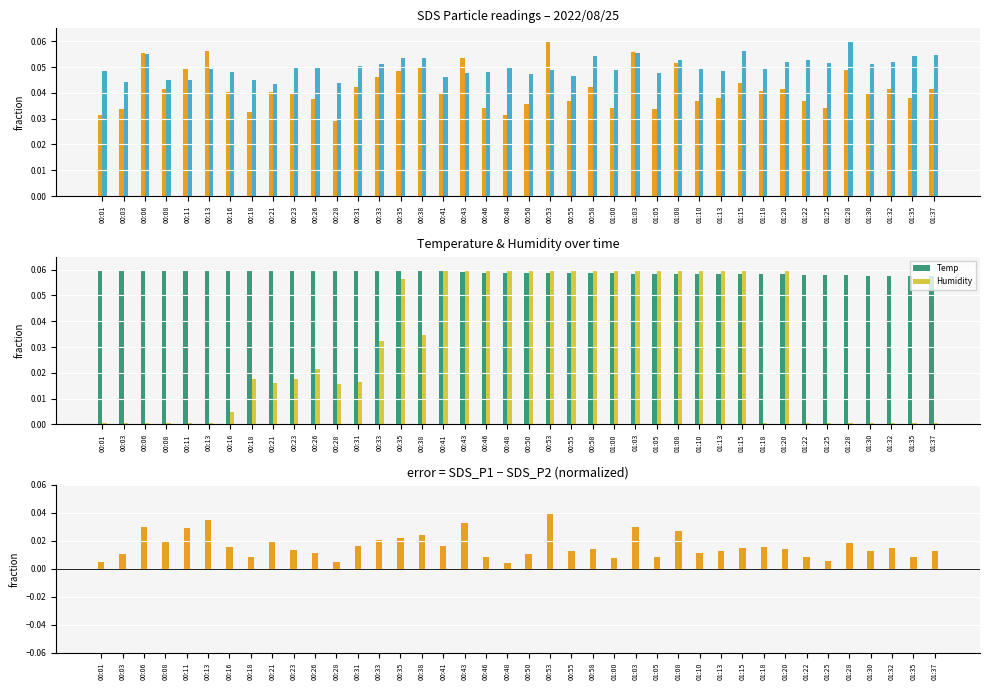

Reading right to left, extract all data points from this chart.

SDS_P1: 0.0	0.0	0.0	0.0	0.0	0.0	0.0	0.0	0.0	0.0	0.0	0.0	0.1	0.0	0.1	0.0	0.0	0.0	0.1	0.0	0.0	0.0	0.1	0.0	0.0	0.0	0.0	0.0	0.0	0.0	0.0	0.0	0.0	0.0	0.1	0.0	0.0	0.1	0.0	0.0
SDS_P2: 0.1	0.1	0.1	0.1	0.1	0.1	0.1	0.1	0.0	0.1	0.0	0.0	0.1	0.0	0.1	0.0	0.1	0.0	0.0	0.0	0.0	0.0	0.0	0.0	0.1	0.1	0.1	0.1	0.0	0.0	0.0	0.0	0.0	0.0	0.0	0.0	0.0	0.1	0.0	0.0
Temp: 0.1	0.1	0.1	0.1	0.1	0.1	0.1	0.1	0.1	0.1	0.1	0.1	0.1	0.1	0.1	0.1	0.1	0.1	0.1	0.1	0.1	0.1	0.1	0.1	0.1	0.1	0.1	0.1	0.1	0.1	0.1	0.1	0.1	0.1	0.1	0.1	0.1	0.1	0.1	0.1
Humidity: 0.0	0.0	0.0	0.0	0.0	0.0	0.0	0.1	0.0	0.1	0.1	0.1	0.1	0.1	0.1	0.1	0.1	0.1	0.1	0.1	0.1	0.1	0.1	0.1	0.0	0.1	0.0	0.0	0.0	0.0	0.0	0.0	0.0	0.0	0.0	0.0	0.0	0.0	0.0	0.0
SDS_P1 - SDS_P2: 0.0	0.0	0.0	0.0	0.0	0.0	0.0	0.0	0.0	0.0	0.0	0.0	0.0	0.0	0.0	0.0	0.0	0.0	0.0	0.0	0.0	0.0	0.0	0.0	0.0	0.0	0.0	0.0	0.0	0.0	0.0	0.0	0.0	0.0	0.0	0.0	0.0	0.0	0.0	0.0